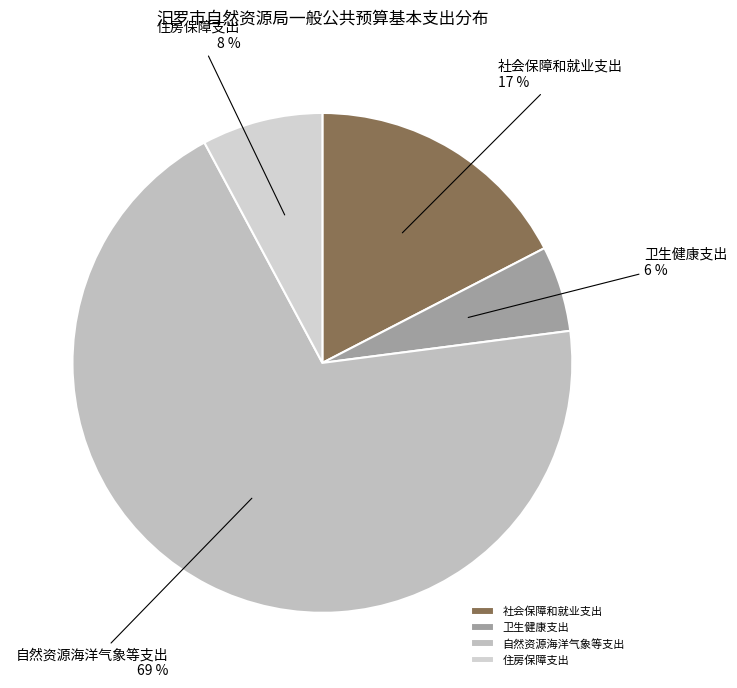

Is it true that 自然资源海洋气象等支出 is 78% of the pie?

False